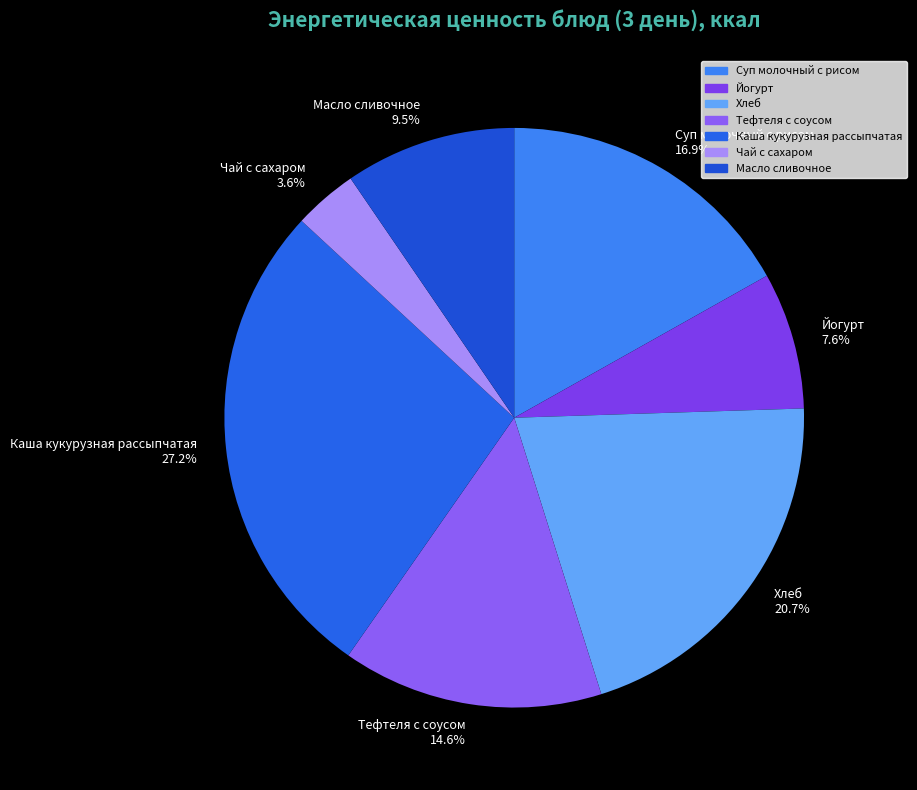

Rank the categories by value from highest to lowest.

Каша кукурузная рассыпчатая, Хлеб, Суп молочный с рисом, Тефтеля с соусом, Масло сливочное, Йогурт, Чай с сахаром